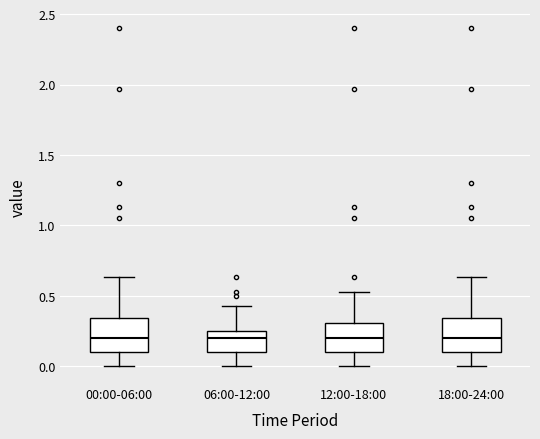

Reading left to right, transcribe this box plot: for each box, give where its median line is, the range the box spans, and where its two whiskers end, as read against the y-axis. The values are not printed on the chart, so give them approximately, as read against the axis.

00:00-06:00: median 0.20, box 0.10 to 0.35, whiskers 0.00 to 0.65
06:00-12:00: median 0.20, box 0.10 to 0.25, whiskers 0.00 to 0.45
12:00-18:00: median 0.20, box 0.10 to 0.30, whiskers 0.00 to 0.55
18:00-24:00: median 0.20, box 0.10 to 0.35, whiskers 0.00 to 0.65